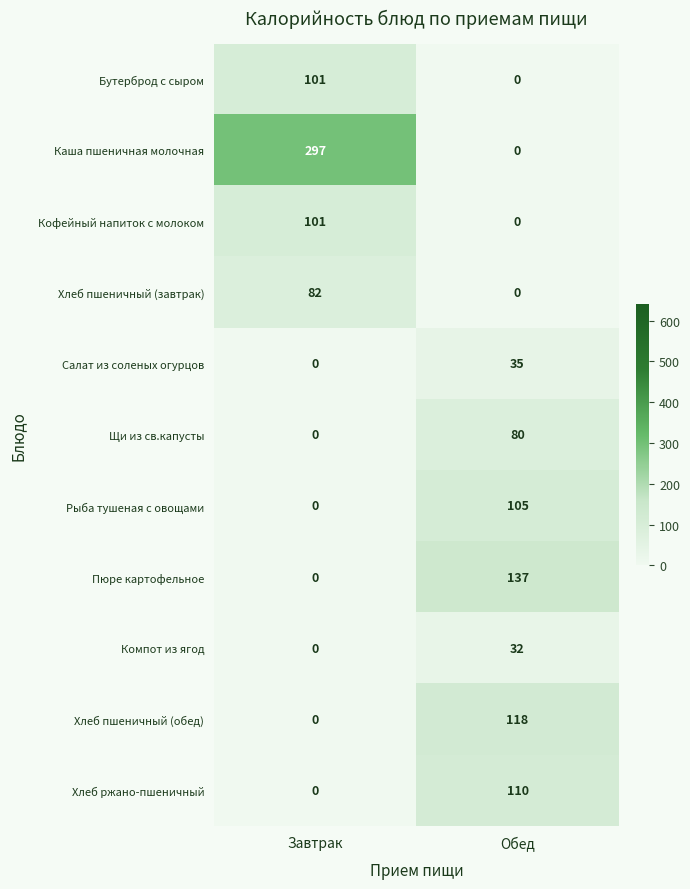

Which label corresponds to the largest value in the chart?

Завтрак